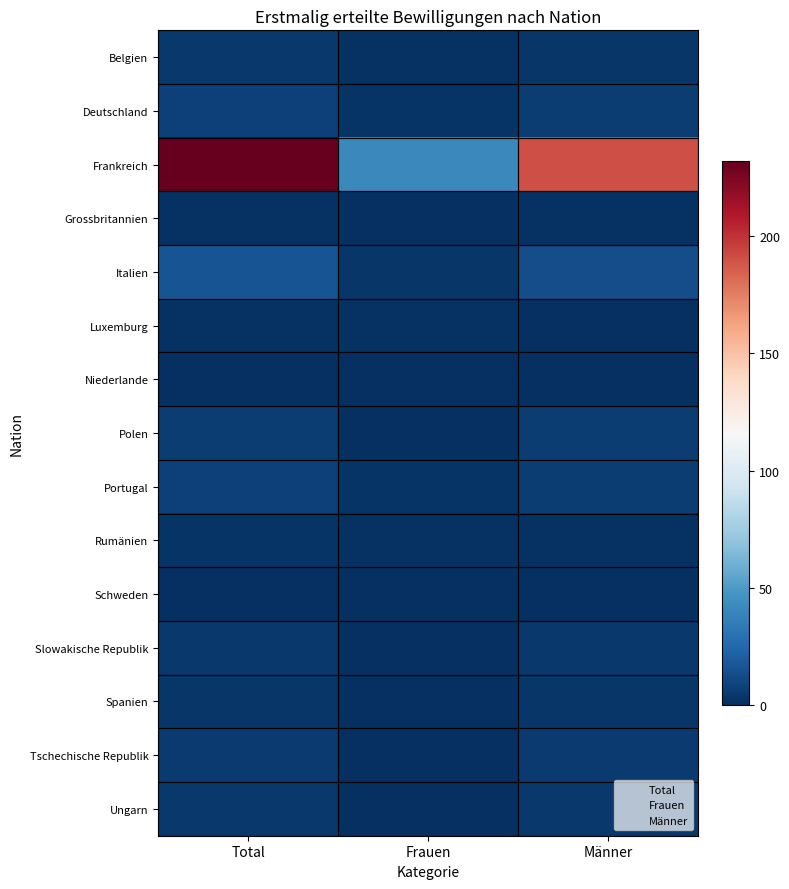

Between Total and Frauen, which series saw the biggest shift?

Frankreich